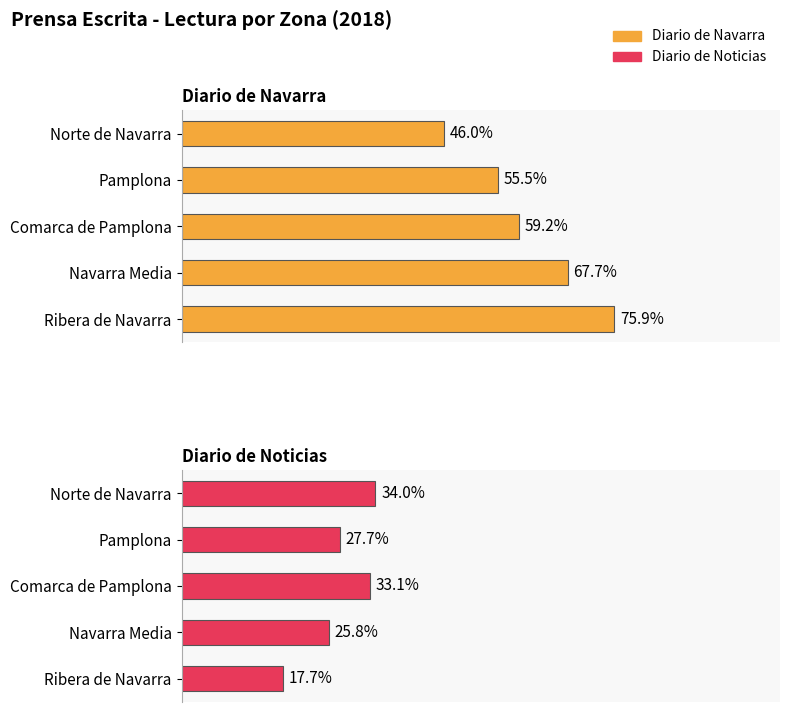

Rank the series by their average value, from highest to lowest.

Diario de Navarra, Diario de Noticias